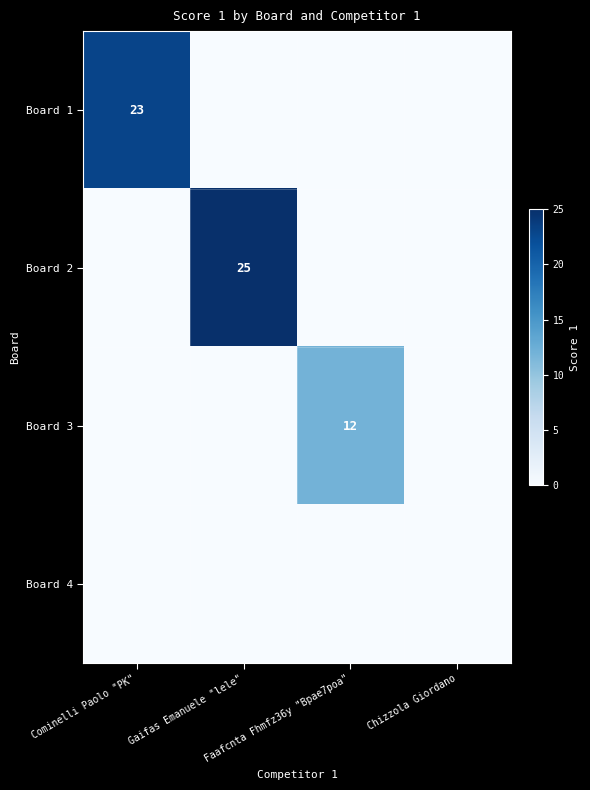

At which category is the sum across all series the highest?

Gaifas Emanuele "lele"